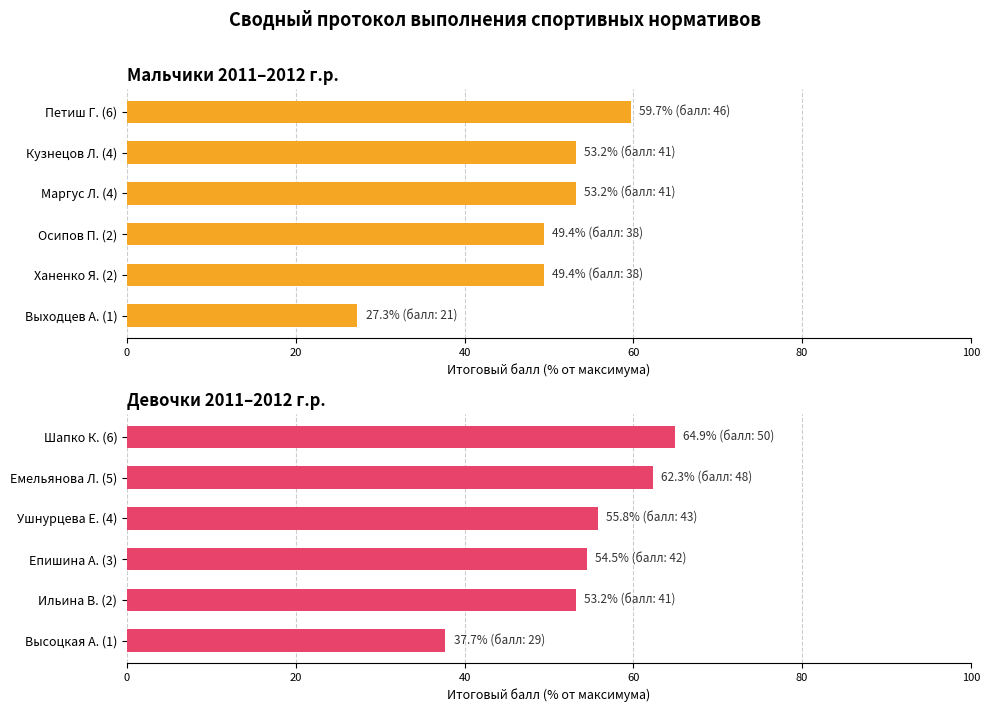

What is the greatest value displayed?

64.9